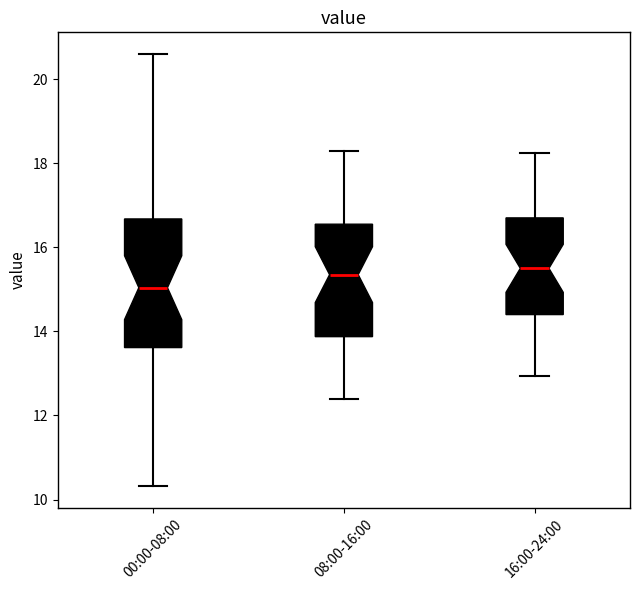

Reading left to right, read every box against the y-axis: the position of its median line, the range the box covers, and the ends of its whiskers. The values are not printed on the chart, so give them approximately, as read against the axis.

00:00-08:00: median 15.0, box 13.6 to 16.6, whiskers 10.4 to 20.6
08:00-16:00: median 15.4, box 13.8 to 16.6, whiskers 12.4 to 18.4
16:00-24:00: median 15.6, box 14.4 to 16.8, whiskers 13.0 to 18.2